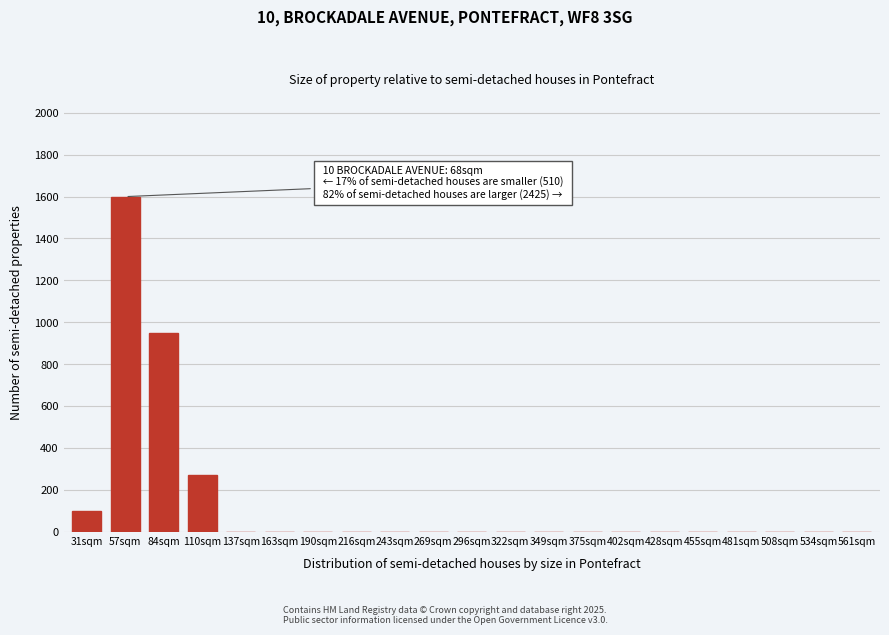

Reading left to right, what are all the values shown in this chart?

31sqm=100	57sqm=1600	84sqm=950	110sqm=270	137sqm=0	163sqm=0	190sqm=0	216sqm=0	243sqm=0	269sqm=0	296sqm=0	322sqm=0	349sqm=0	375sqm=0	402sqm=0	428sqm=0	455sqm=0	481sqm=0	508sqm=0	534sqm=0	561sqm=0